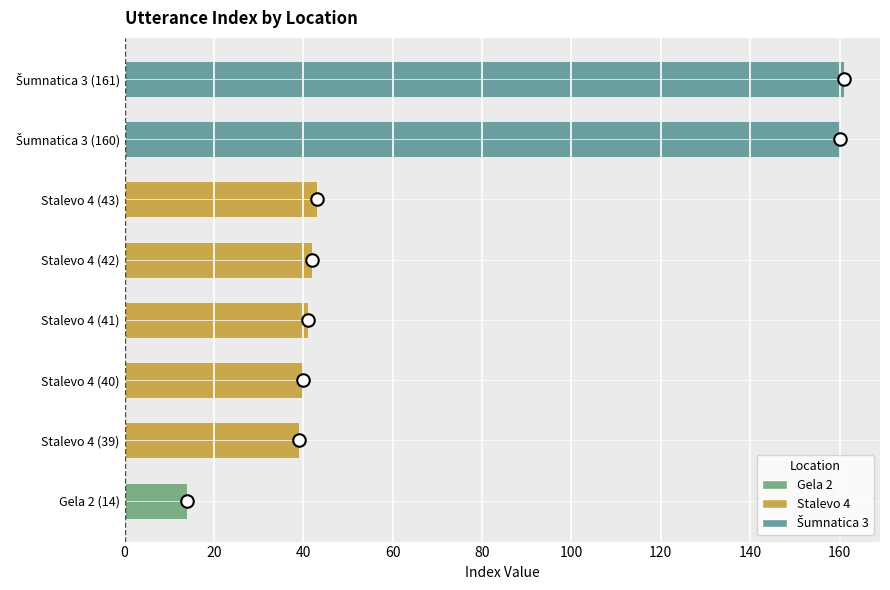

How many distinct data groups are displayed?

1